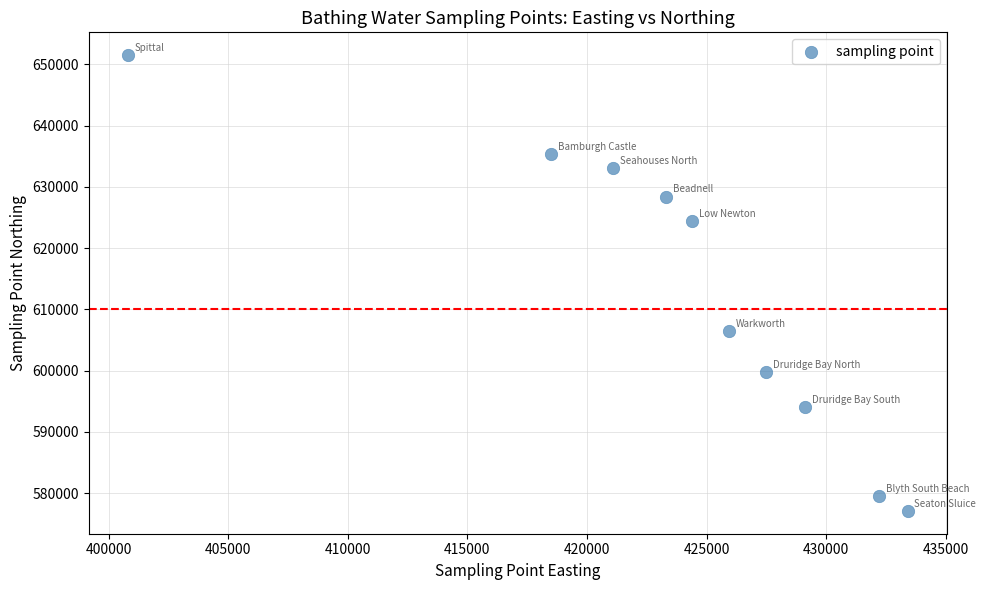

What Y value in the scatter plot is closest to 614300?

606429